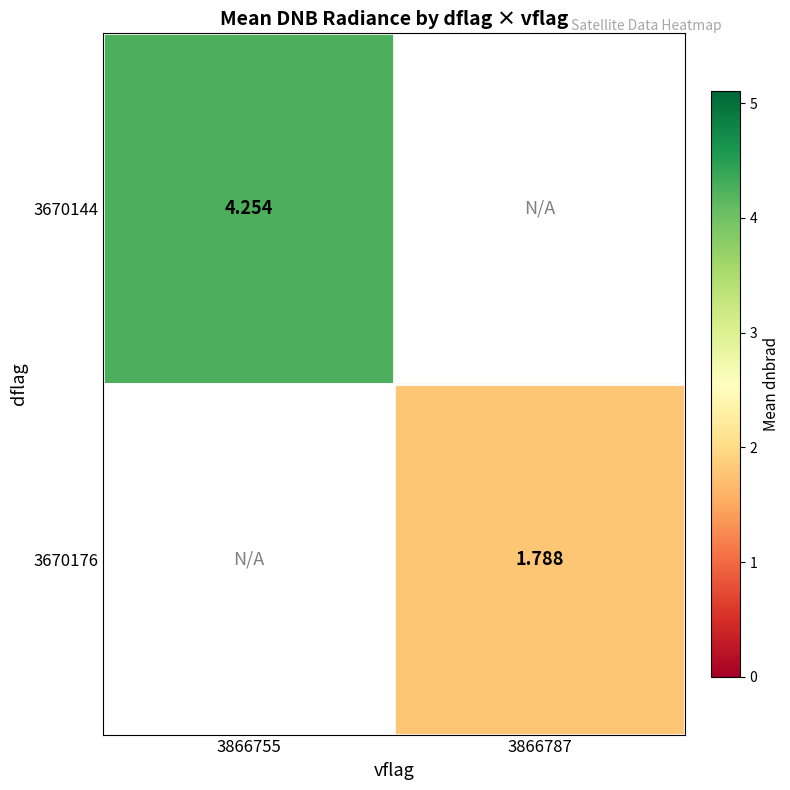

Which category has the highest value across all series?

3866755